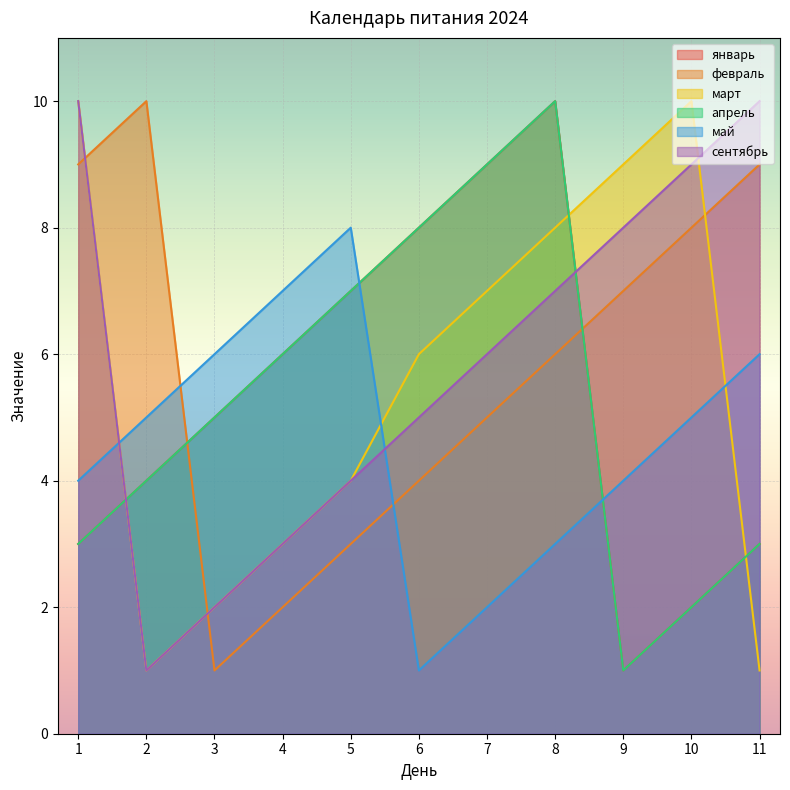

What is the difference between the февраль values at 3 and 7?

4